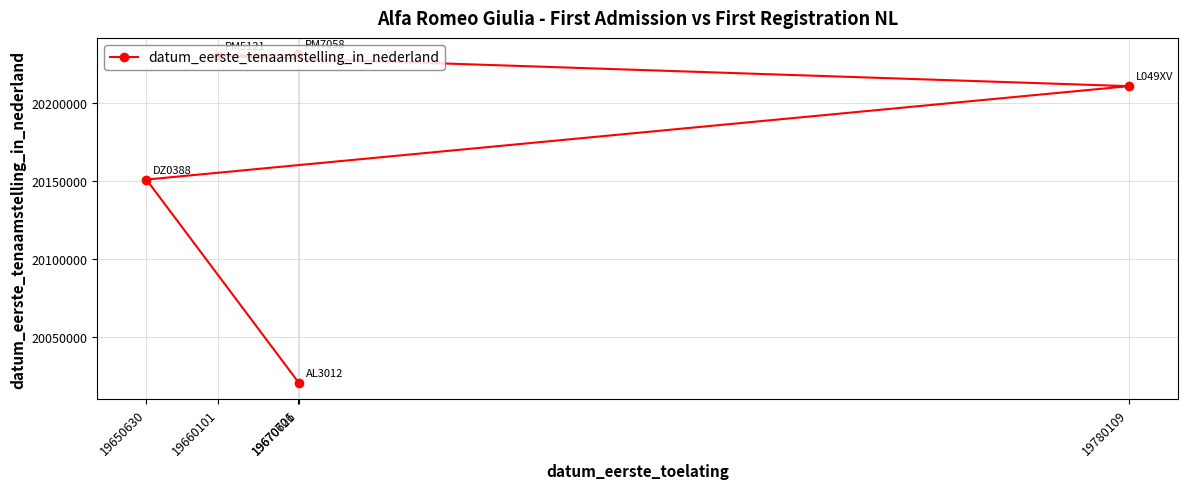

Count the number of categories in the chart.

5